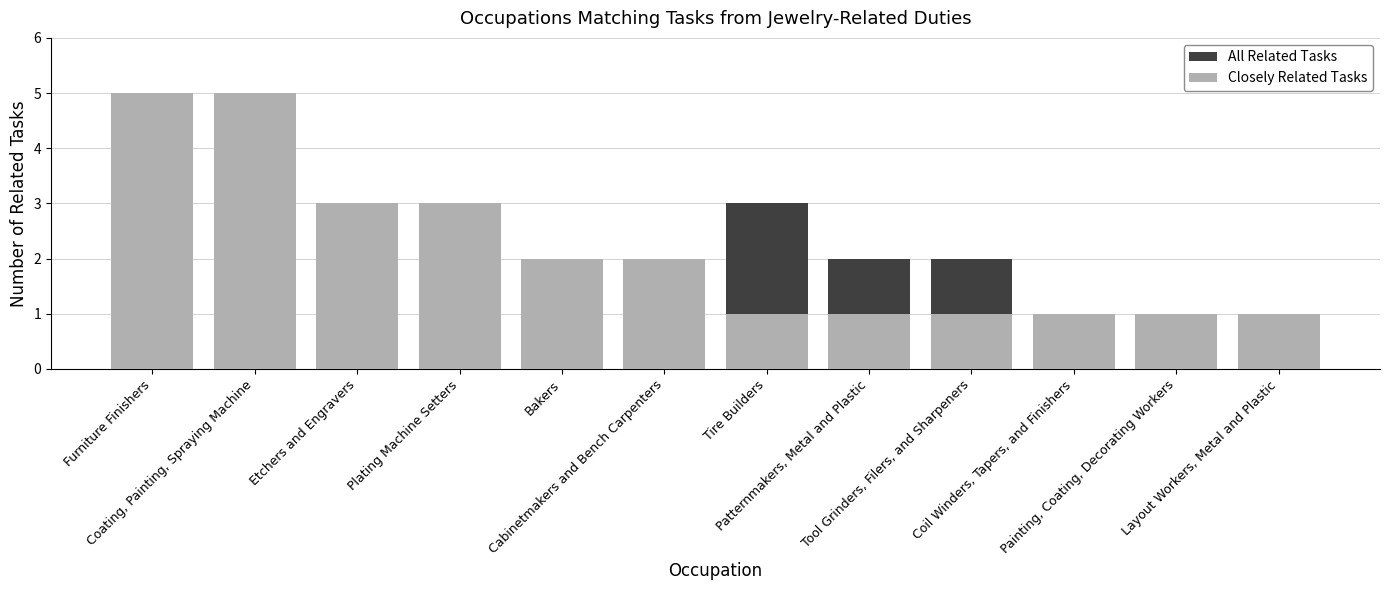

Count the Closely Related Tasks values in the range 1 to 3.

10